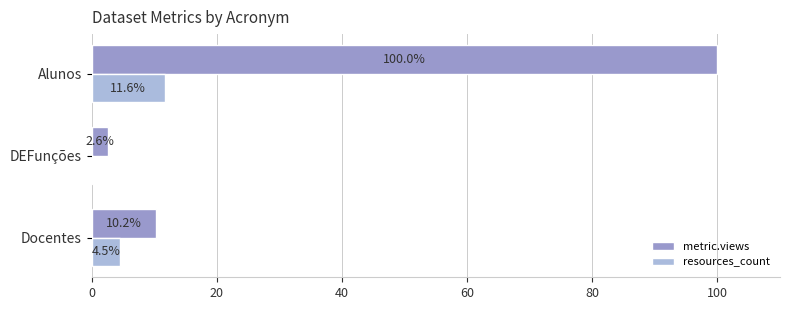

What are all the series names shown in the legend?

metric.views, resources_count